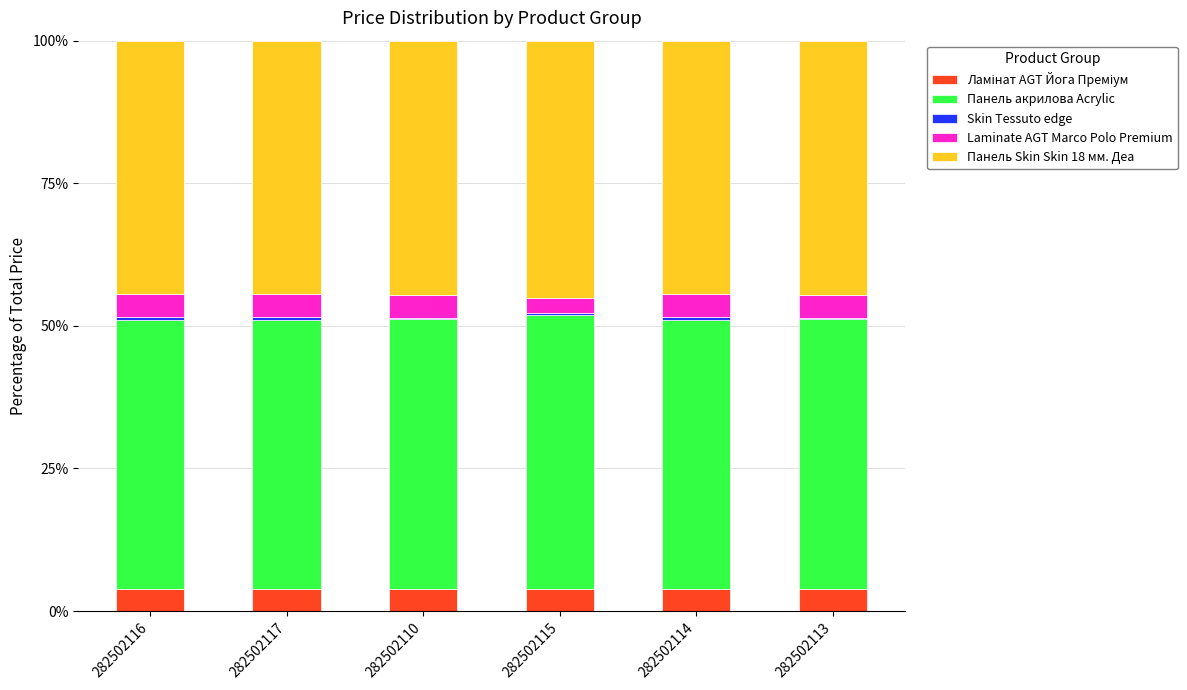

Are the bars grouped side by side (vs. stacked)?

No